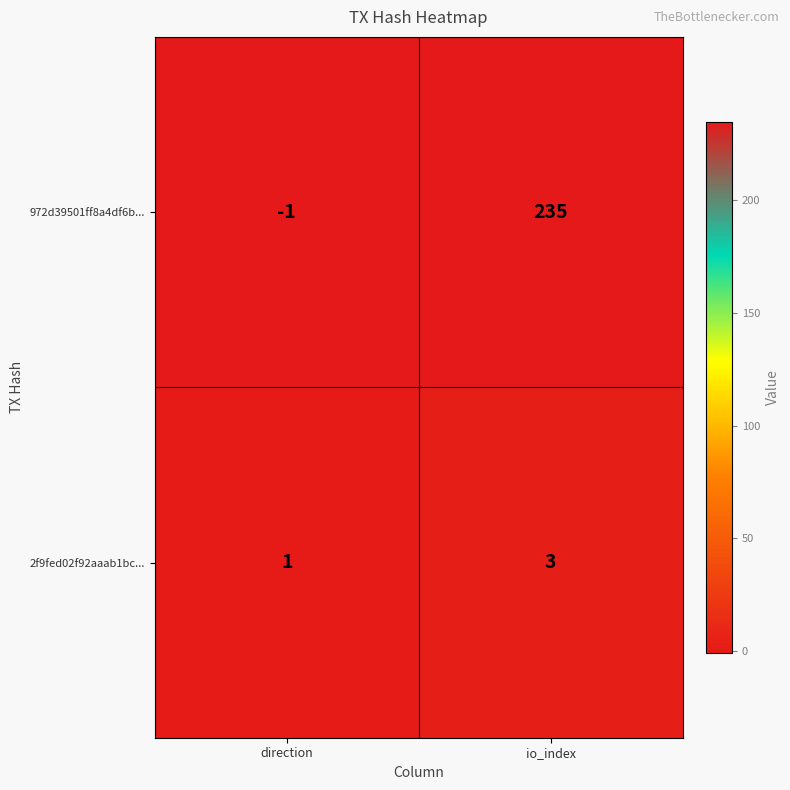

What is the difference between the highest and lowest values at io_index?

232